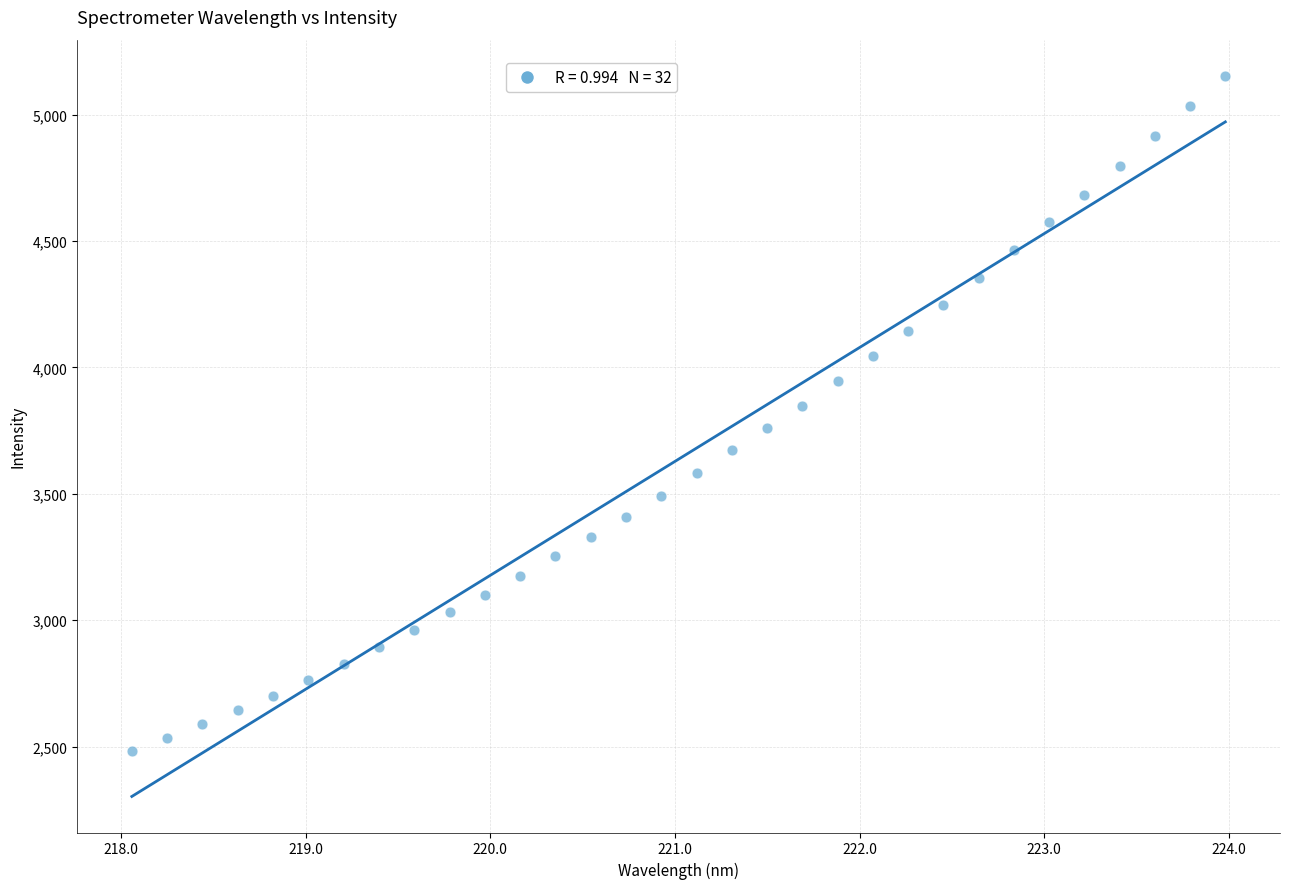

What is the range of Y values (max minus min)?

2673.2